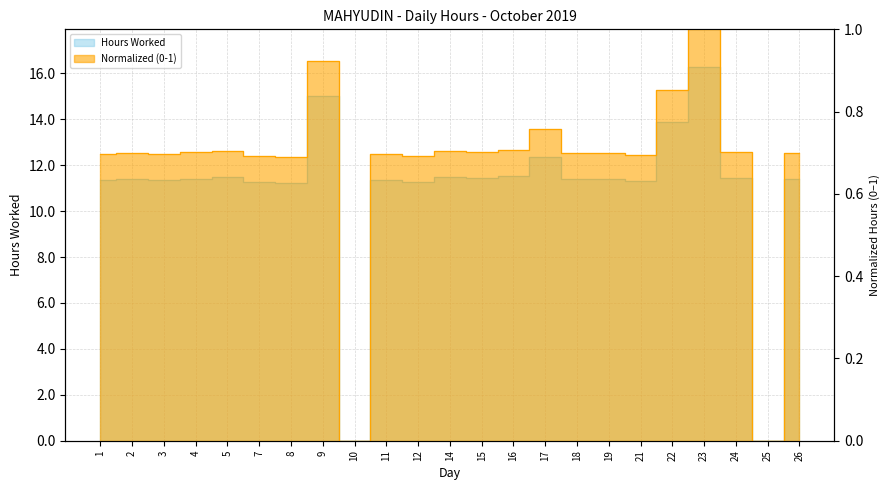

Which has a higher value, 5 or 25?

5